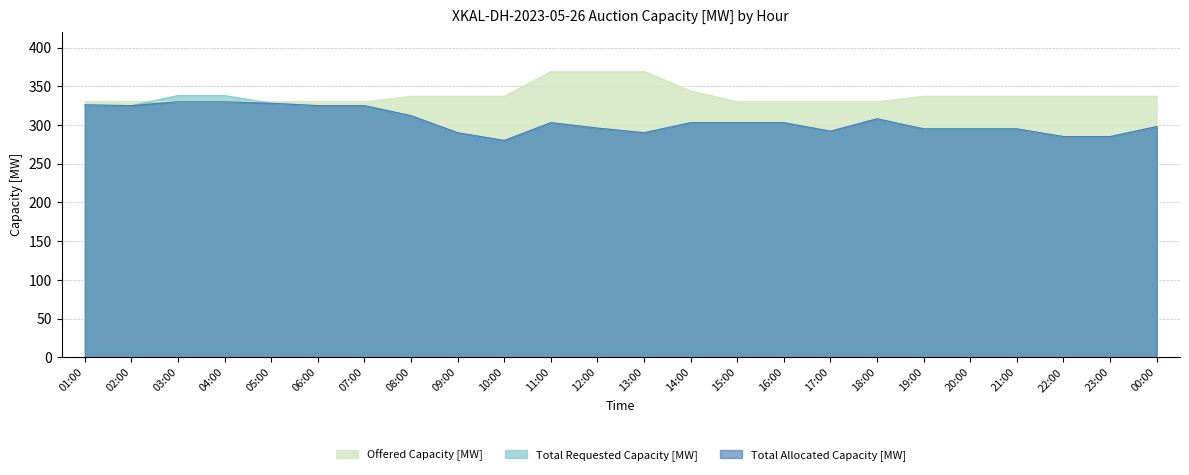

Rank the series at 18:00 from lowest to highest value.

Total Requested Capacity [MW], Total Allocated Capacity [MW], Offered Capacity [MW]